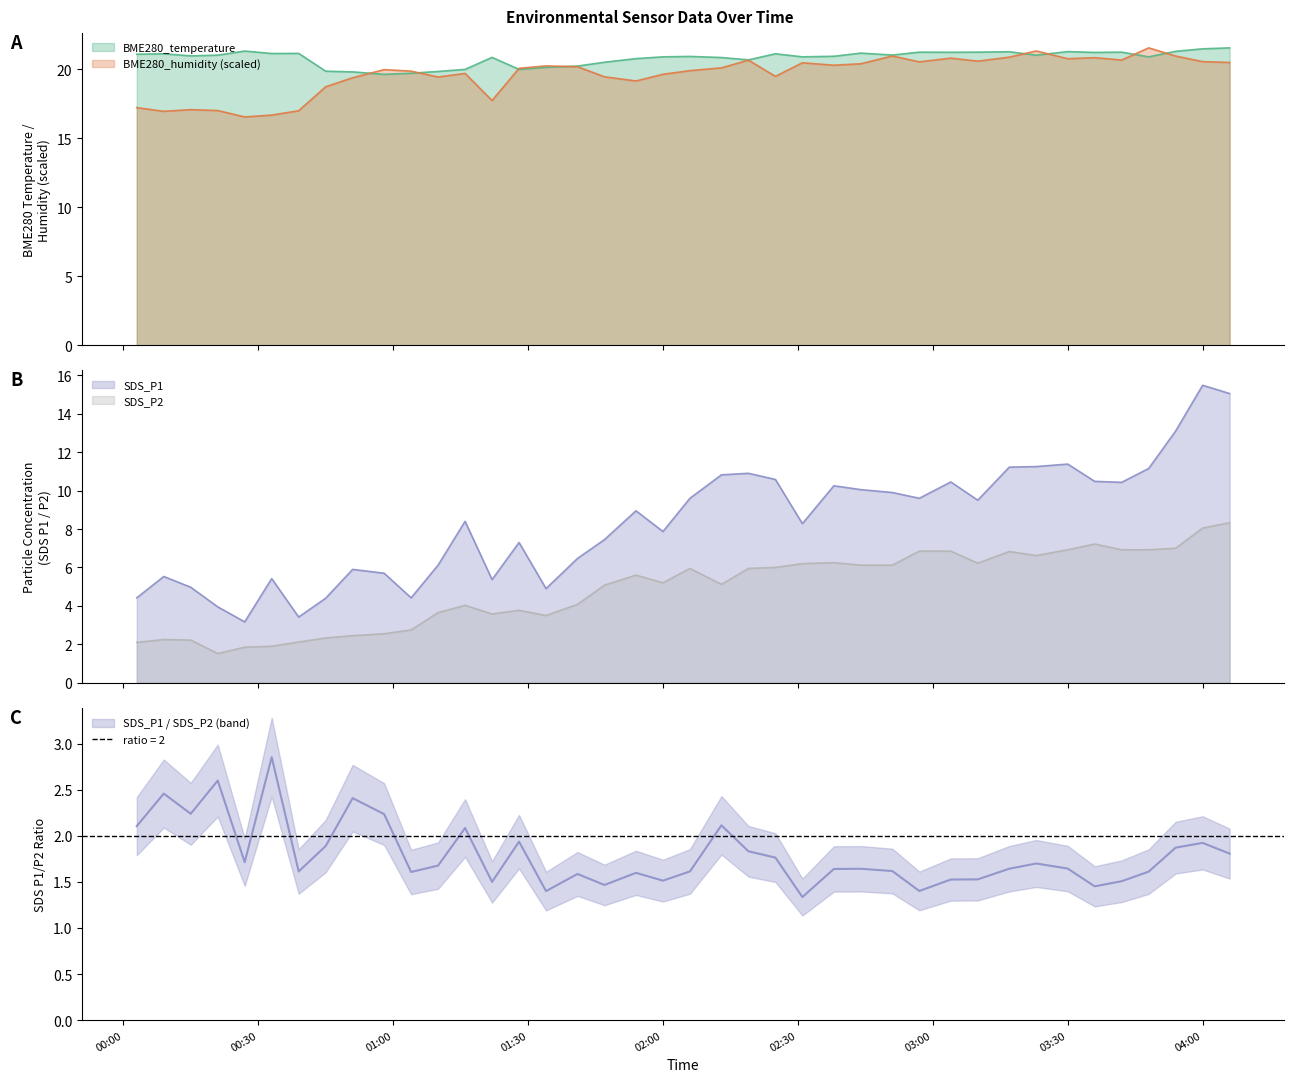

What is the highest value of the BME280_humidity (scaled) series?

21.6